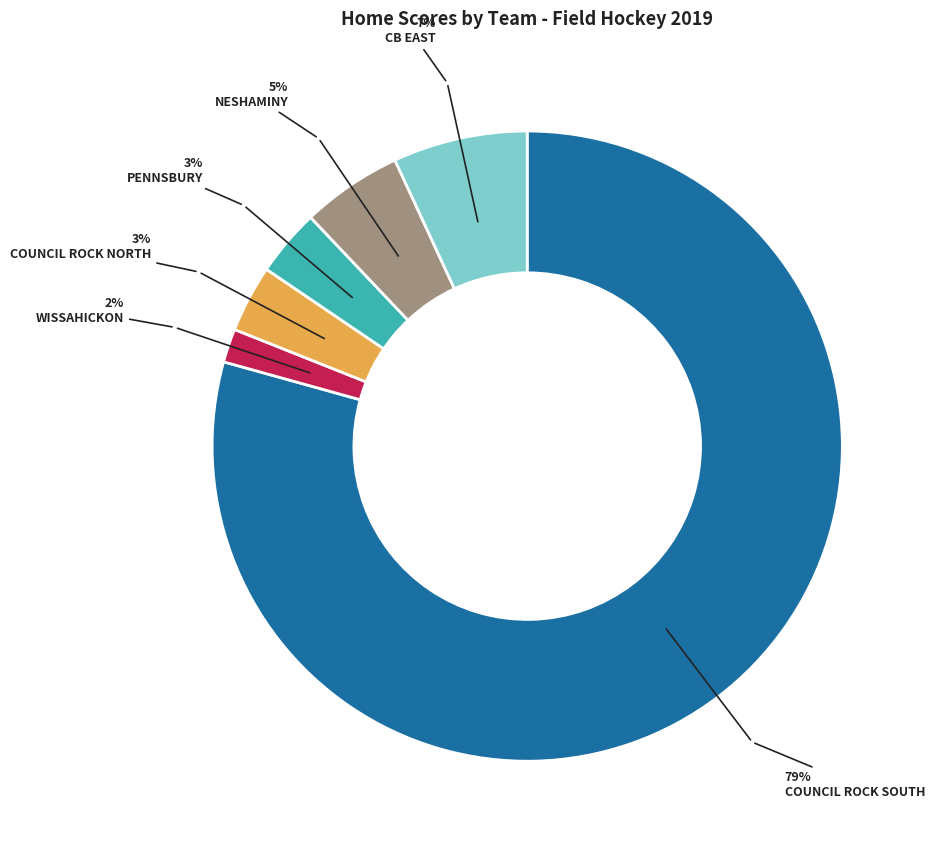

To the nearest percent, what is the difference between the largest and smallest slice percentages?

78%